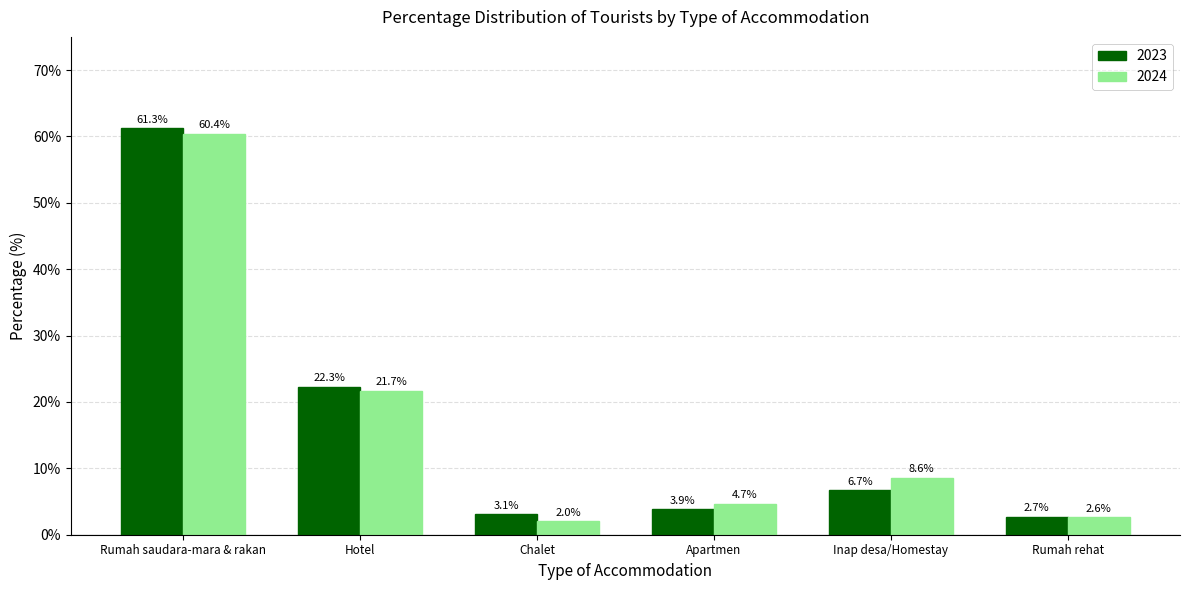

Which category has the highest value in the 2024 series?

Rumah saudara-mara & rakan